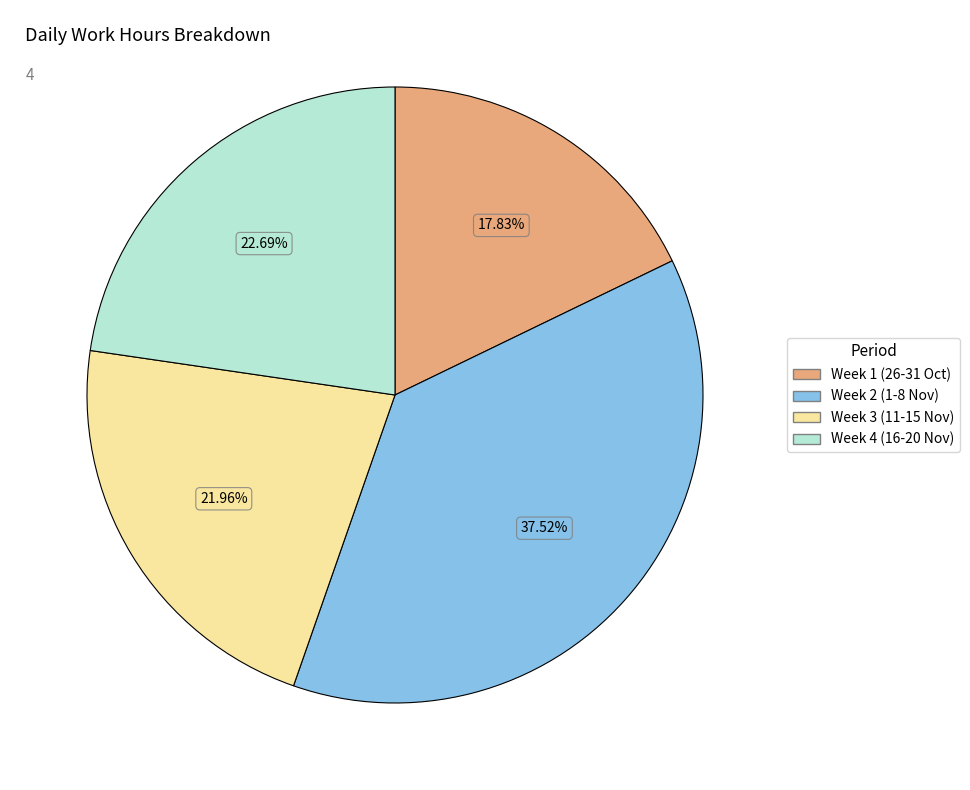

Rank the categories by value from lowest to highest.

Week 1 (26-31 Oct), Week 3 (11-15 Nov), Week 4 (16-20 Nov), Week 2 (1-8 Nov)